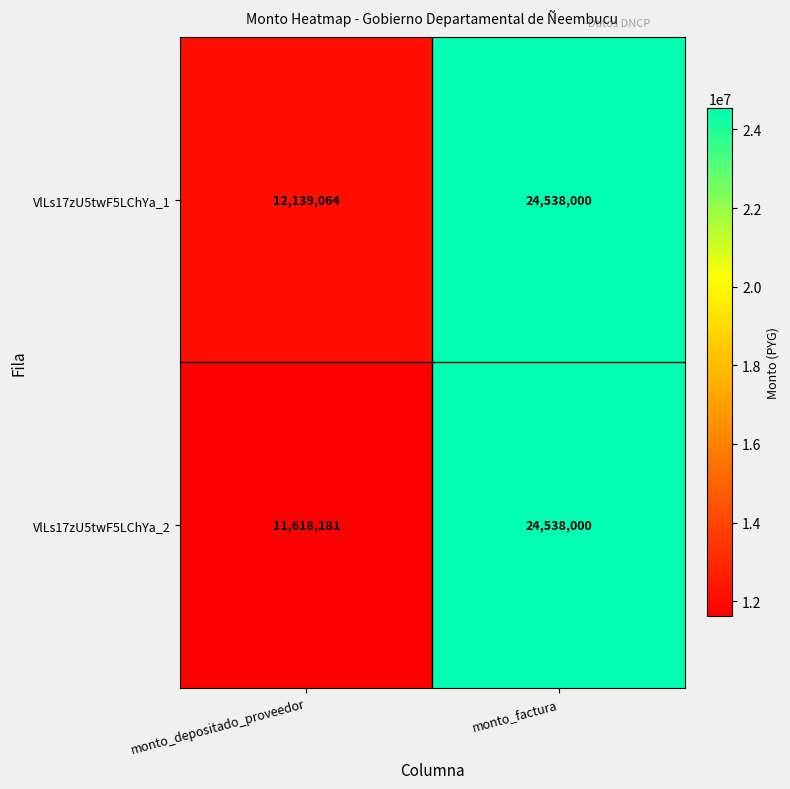

What is the total value across all series at monto_depositado_proveedor?

23757245